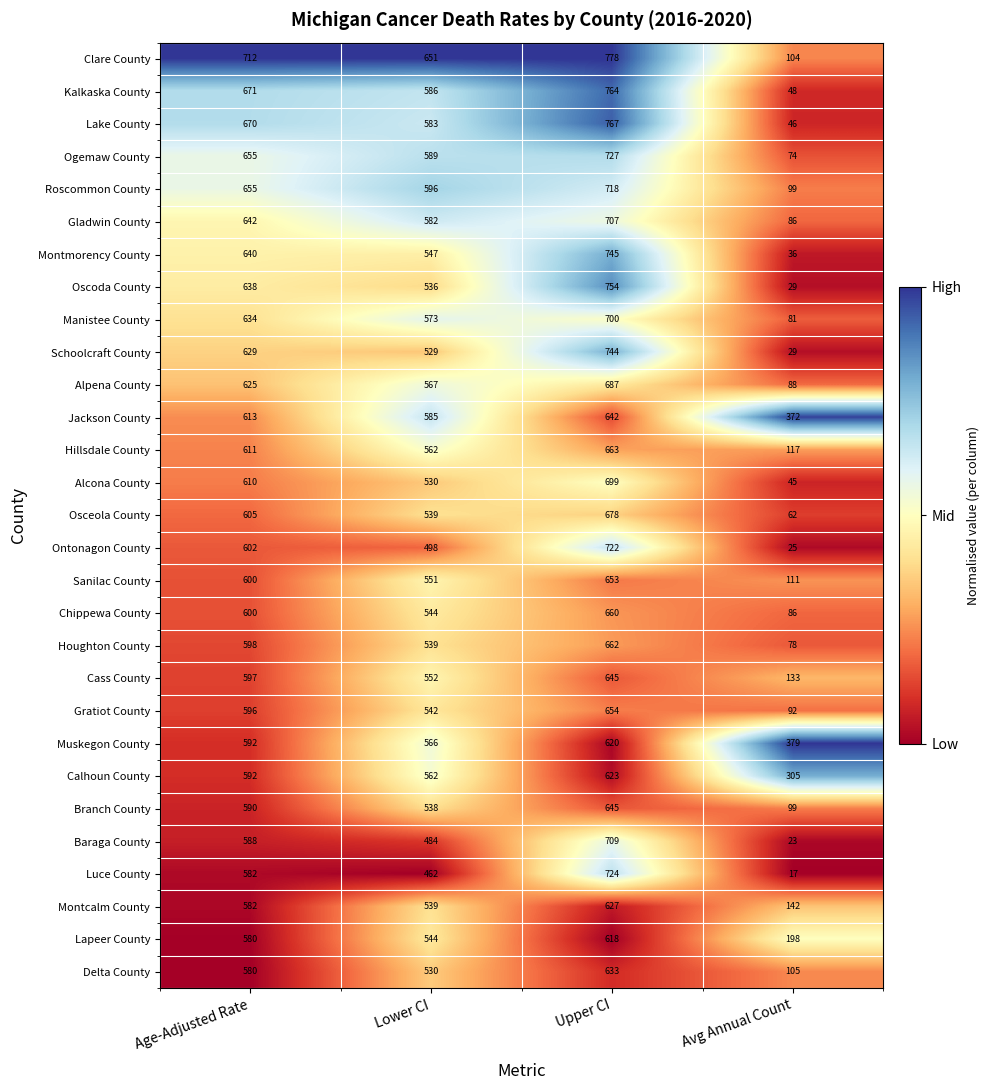

Which series has the largest total across all categories?

Clare County